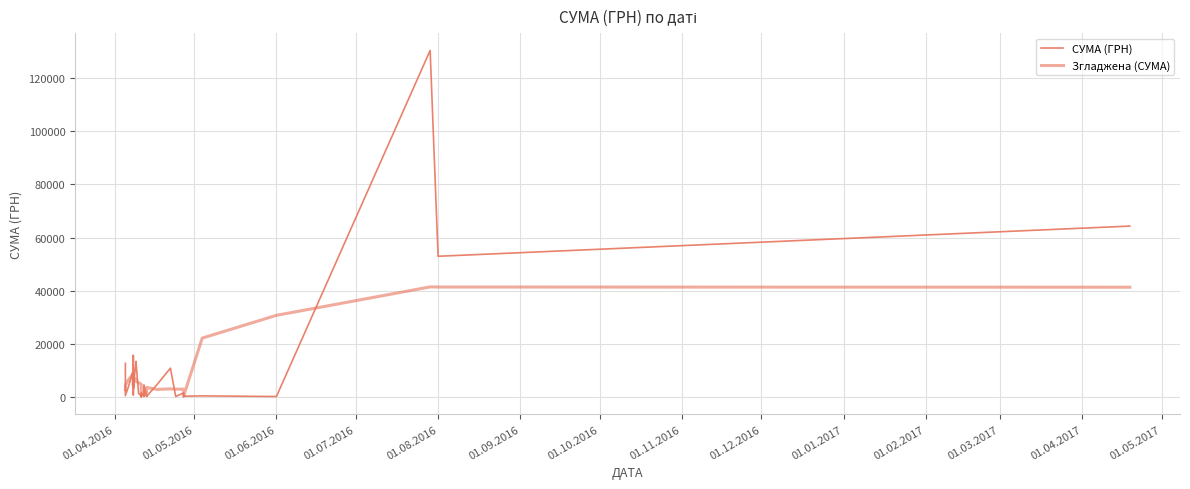

Reading left to right, transcribe all the data shown in this chart.

СУМА (ГРН): 12651.6	502.6	3387.1	10034.2	10850.9	15630.0	3059.1	5431.3	7040.0	805.0	6363.2	3321.5	4250.7	12827.3	13396.5	1287.8	464.0	22.5	767.4	1411.5	259.2	1372.5	655.0	3726.6	210.0	4561.9	308.7	792.0	202.4	4730.0	10854.2	179.0	1528.2	113.2	297.0	420.0	176.0	130379.7	52936.8	64293.0
Згладжена (СУМА): 2756.9	4429.2	6237.7	8842.7	7244.0	8065.4	8674.2	7136.0	6388.1	4336.7	4535.3	5767.9	6827.3	6907.8	5924.6	5374.8	4794.2	2891.6	702.1	716.2	748.0	1365.4	1272.5	1797.5	1805.8	1709.0	1633.6	1800.8	3574.9	2844.4	3047.6	2934.5	2950.3	2231.9	452.2	22152.4	30720.4	41417.1	41367.6	41297.6